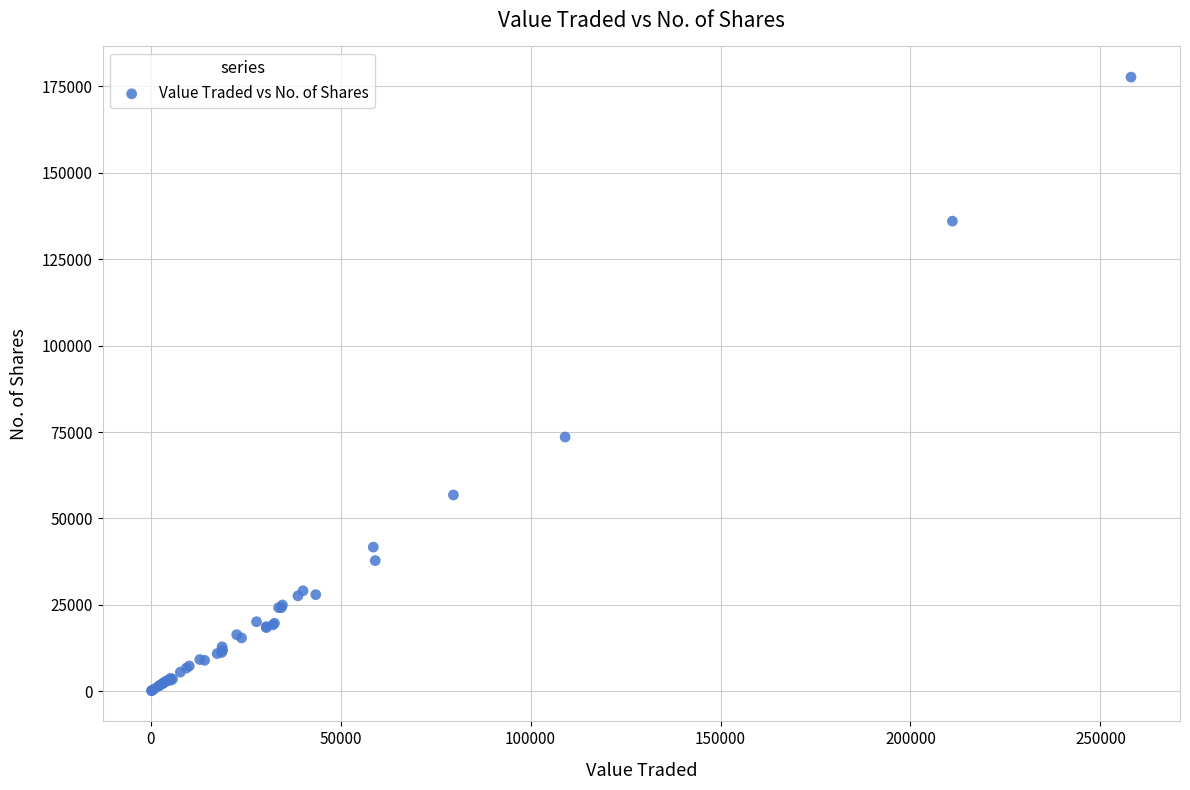

What Y value in the scatter plot is closest to 88906?

73547